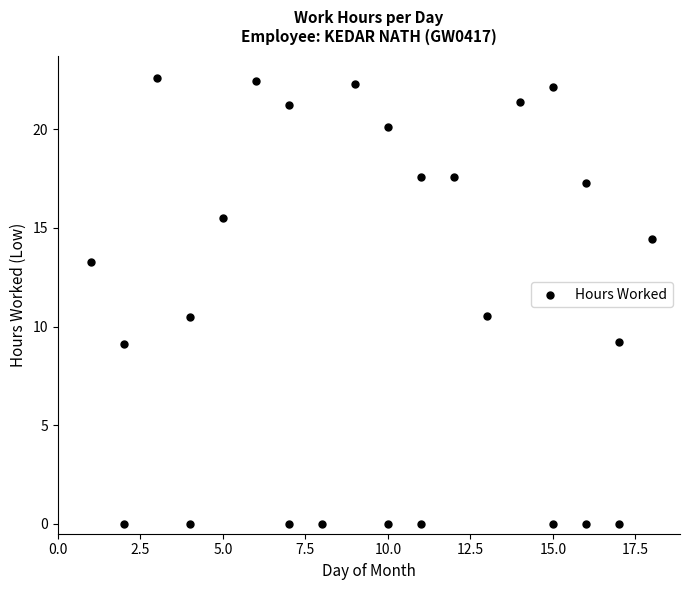

What is the range of Y values (max minus min)?

22.6